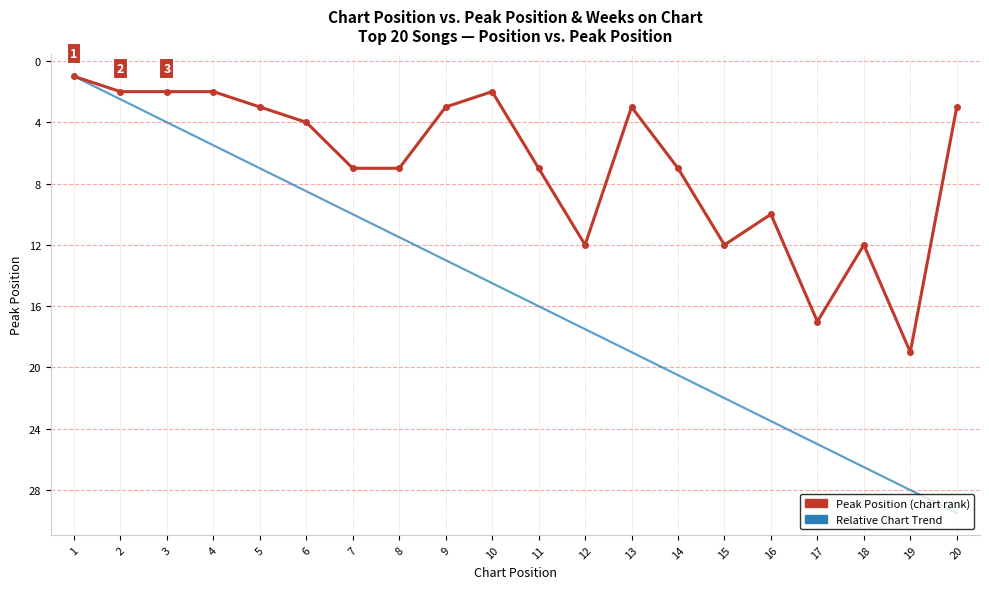

Which category has the highest value across all series?

20